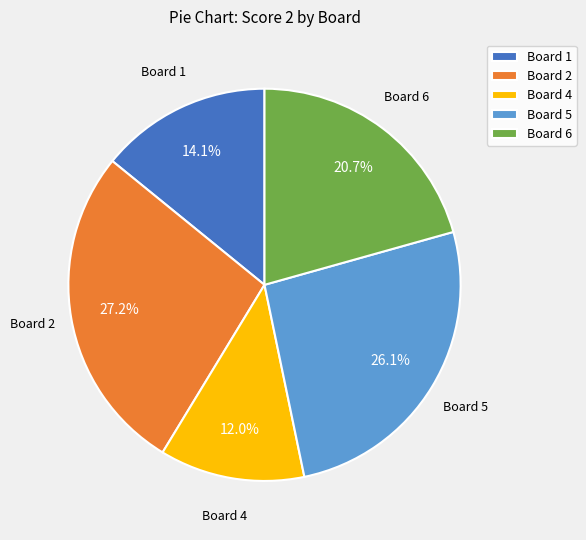

Count the number of slices in the pie.

5